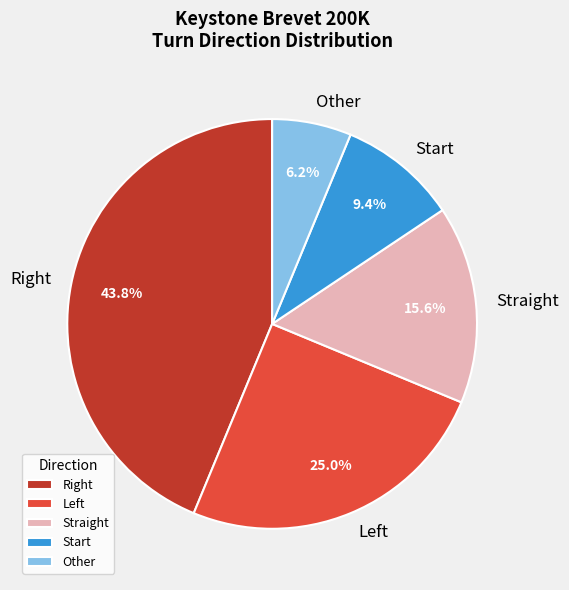

How many slices are in this pie chart?

5